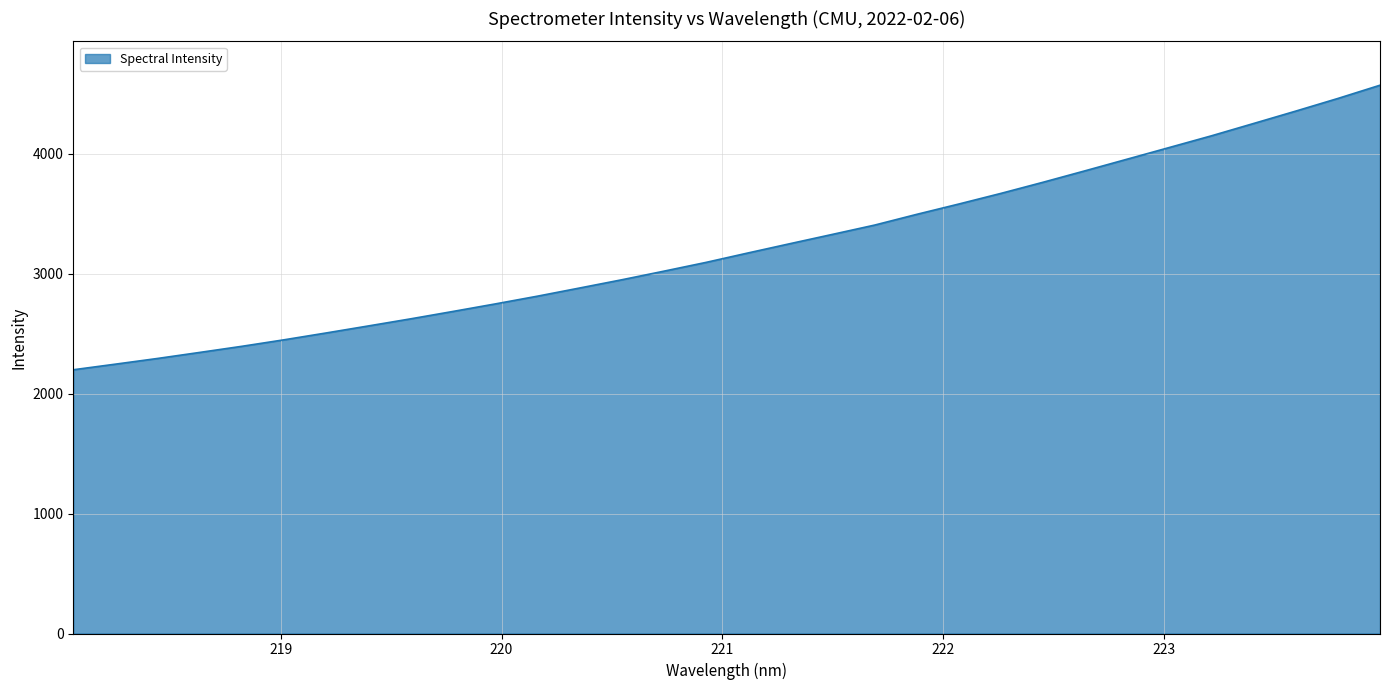

What is the difference between the maximum and minimum values?

2372.3